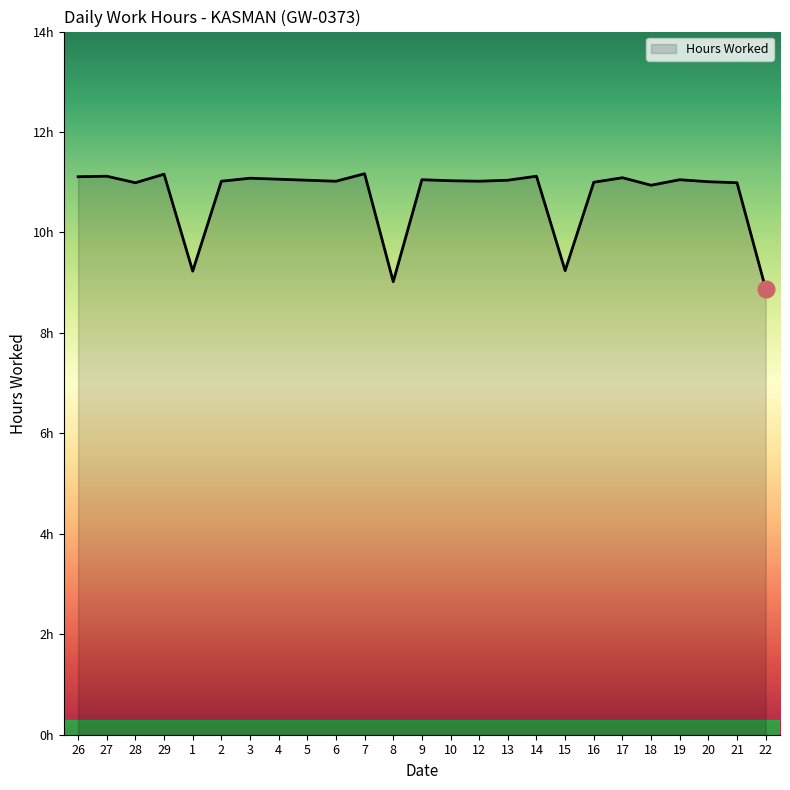

How many interior local peaks (higher than both neighbors) does the data have?

8